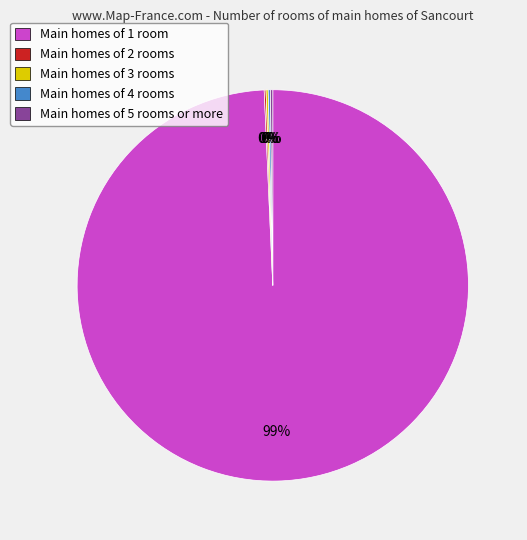

Which slice represents more than half of the pie?

Main homes of 1 room